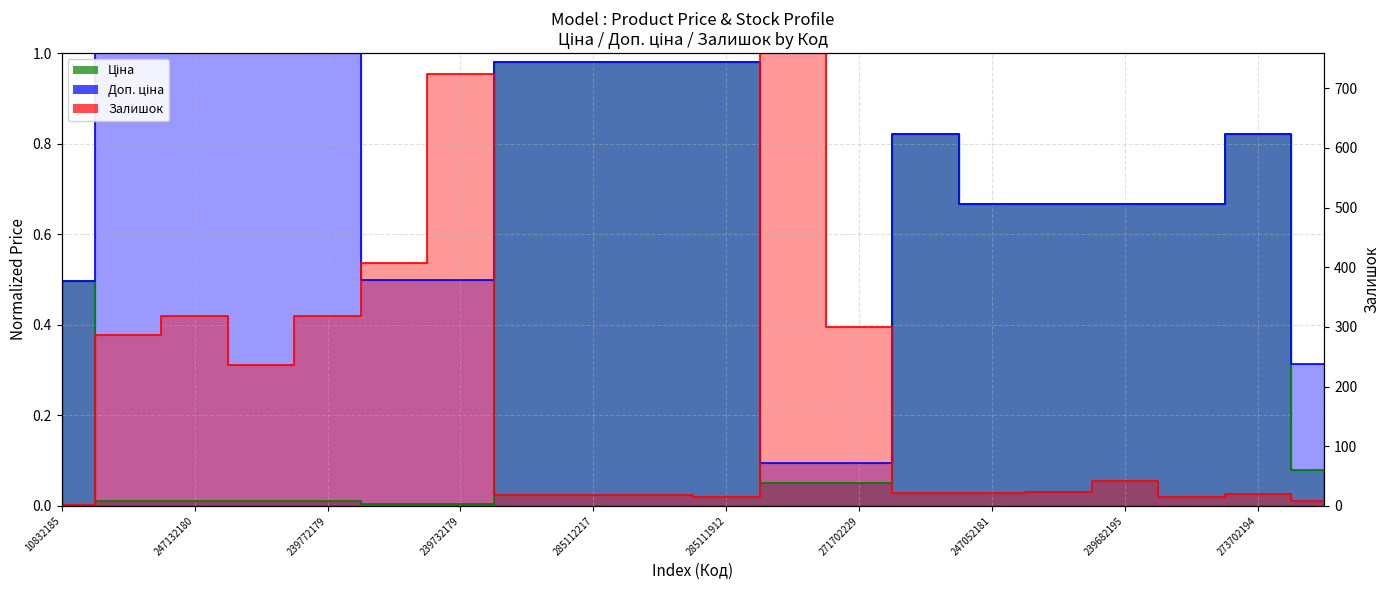

Reading left to right, transcribe all the data shown in this chart.

Ціна: 0.5	0.0	0.0	0.0	0.0	0.0	0.0	1.0	1.0	1.0	1.0	0.1	0.1	0.8	0.7	0.7	0.7	0.7	0.8	0.1
Доп. ціна: 0.5	1.0	1.0	1.0	1.0	0.5	0.5	1.0	1.0	1.0	1.0	0.1	0.1	0.8	0.7	0.7	0.7	0.7	0.8	0.3
Залишок: 0.0	0.4	0.4	0.3	0.4	0.5	1.0	0.0	0.0	0.0	0.0	1.0	0.4	0.0	0.0	0.0	0.1	0.0	0.0	0.0